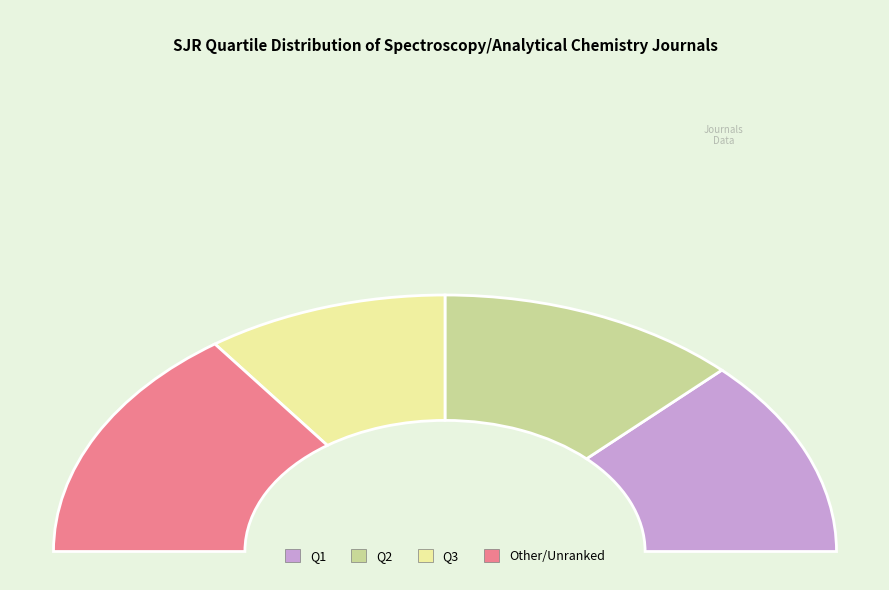

How much of the chart is everything except Q1?

75.0%